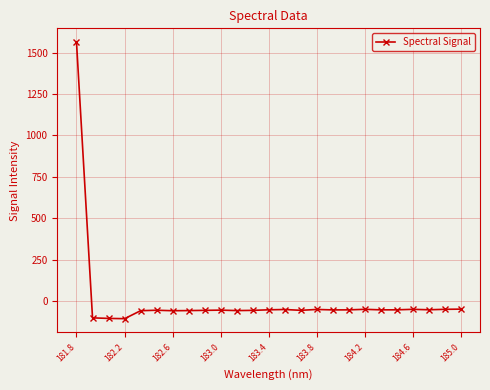

What is the value of the 17th point from the left?

-54.3